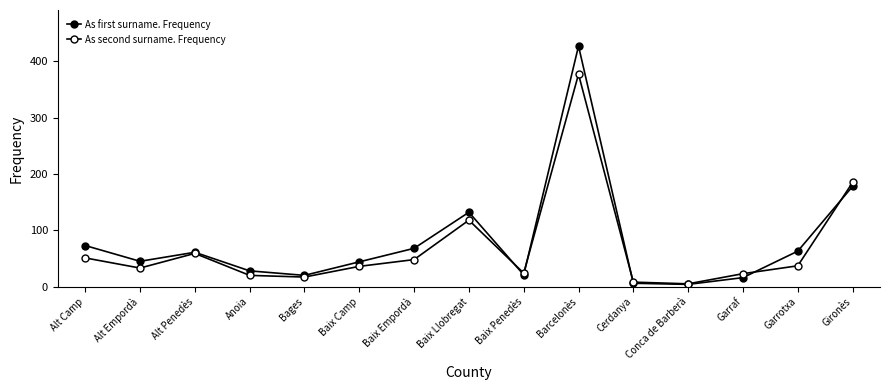

How many lines are shown in the chart?

2